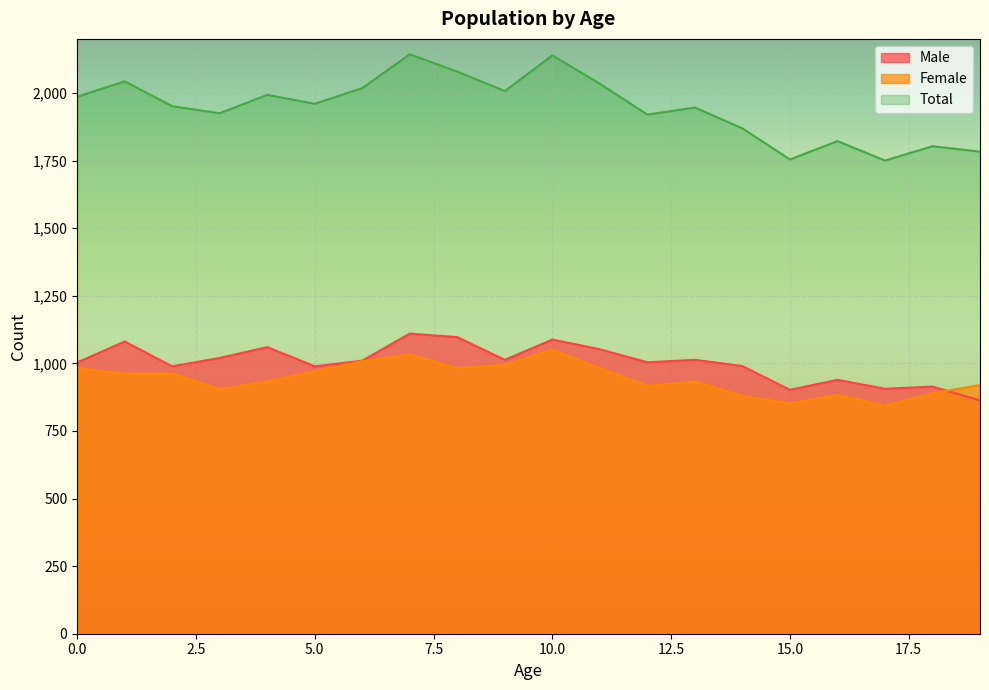

Which series has the largest range (max minus min)?

Total